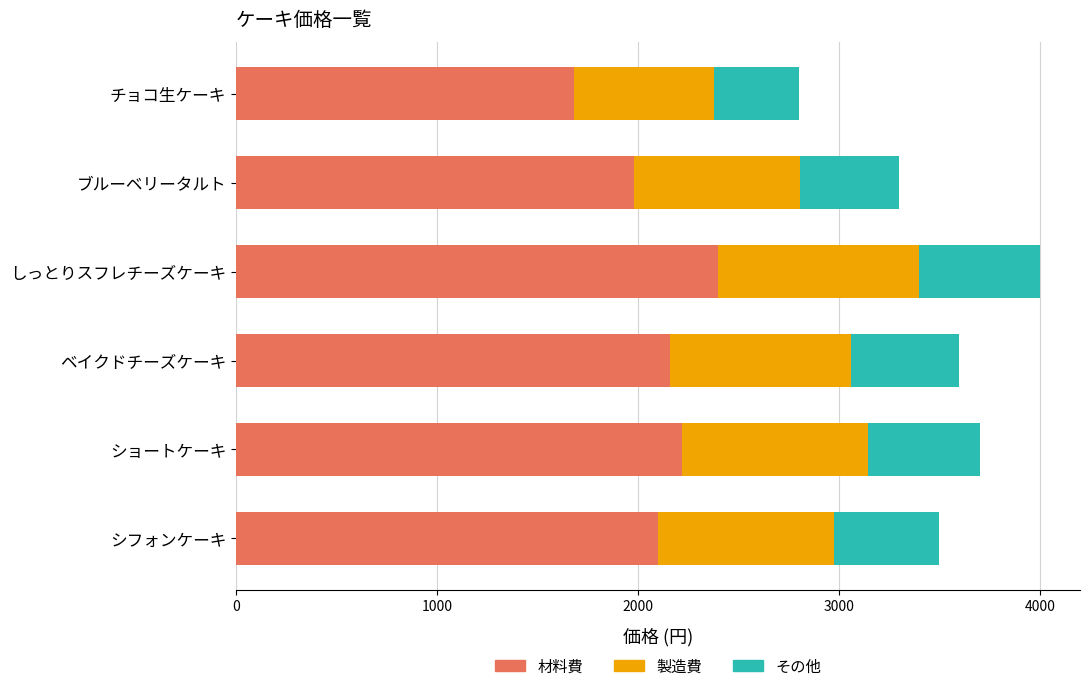

At which category is the sum across all series the highest?

しっとりスフレチーズケーキ